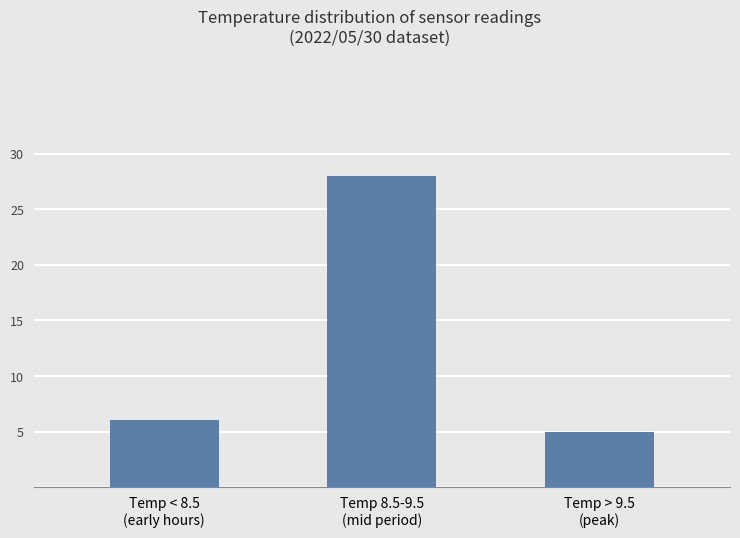

At which category does the chart reach its peak across all series?

Temp 8.5-9.5
(mid period)